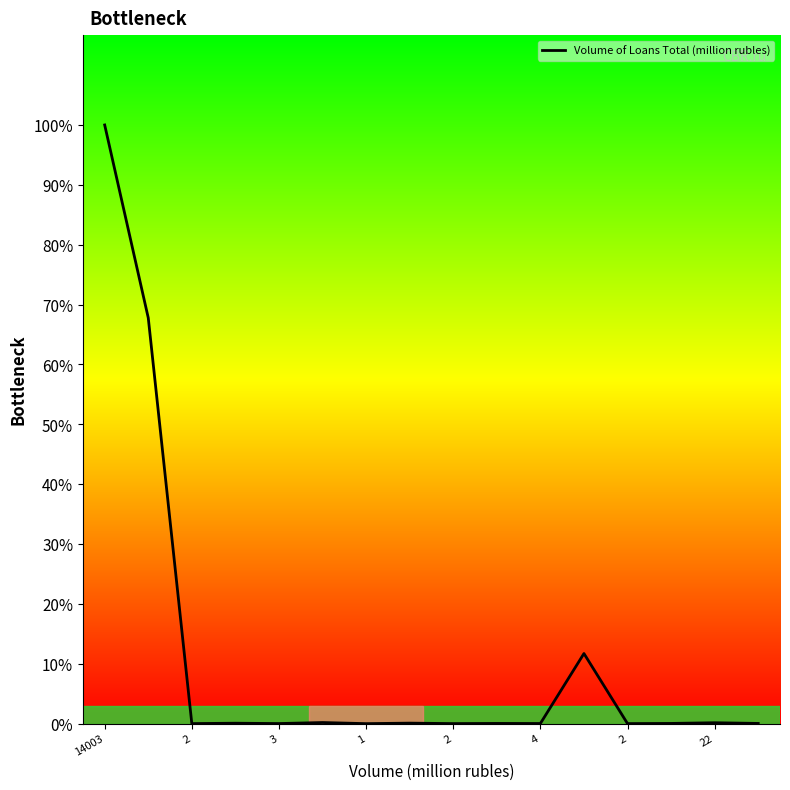

Does the chart have visible grid lines?

No